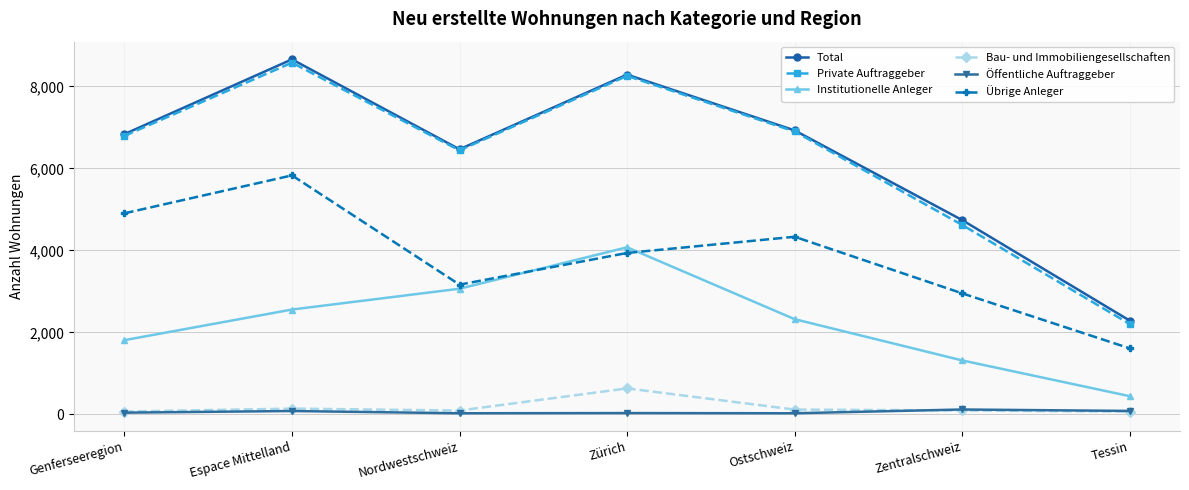

The Institutionelle Anleger series shows 1315 at Zentralschweiz. True or false?

True